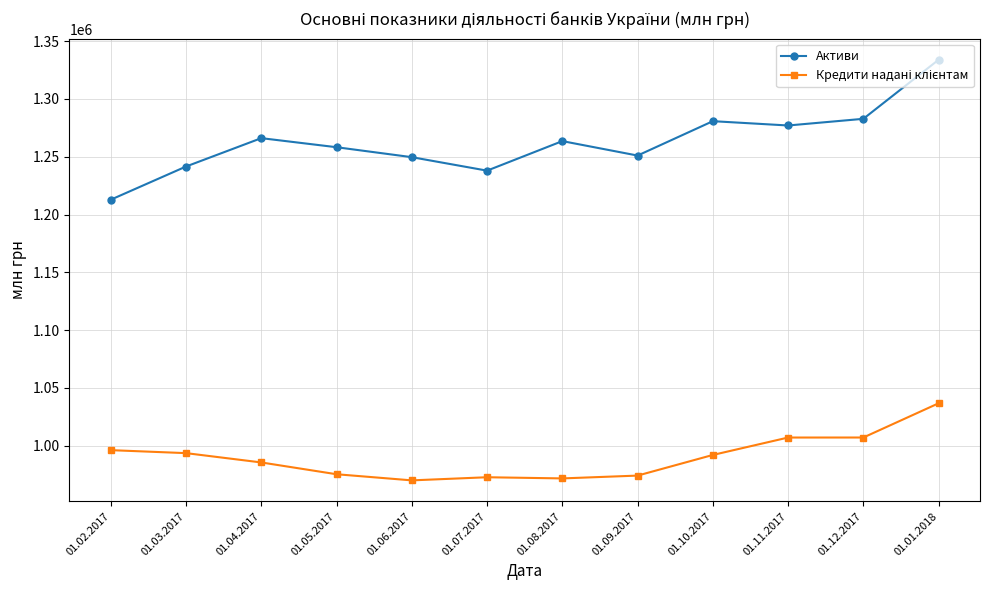

What is the difference between the second highest and minimum values in the Активи series?

69936.0